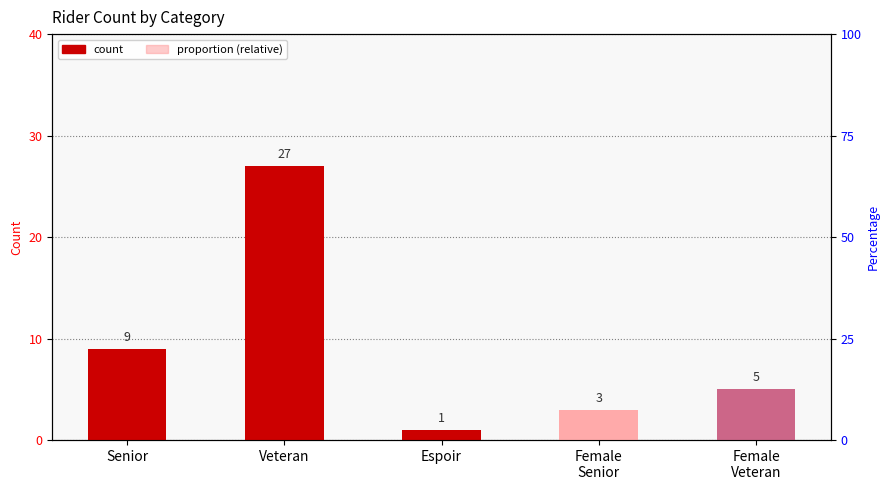

Count the number of categories in the chart.

5